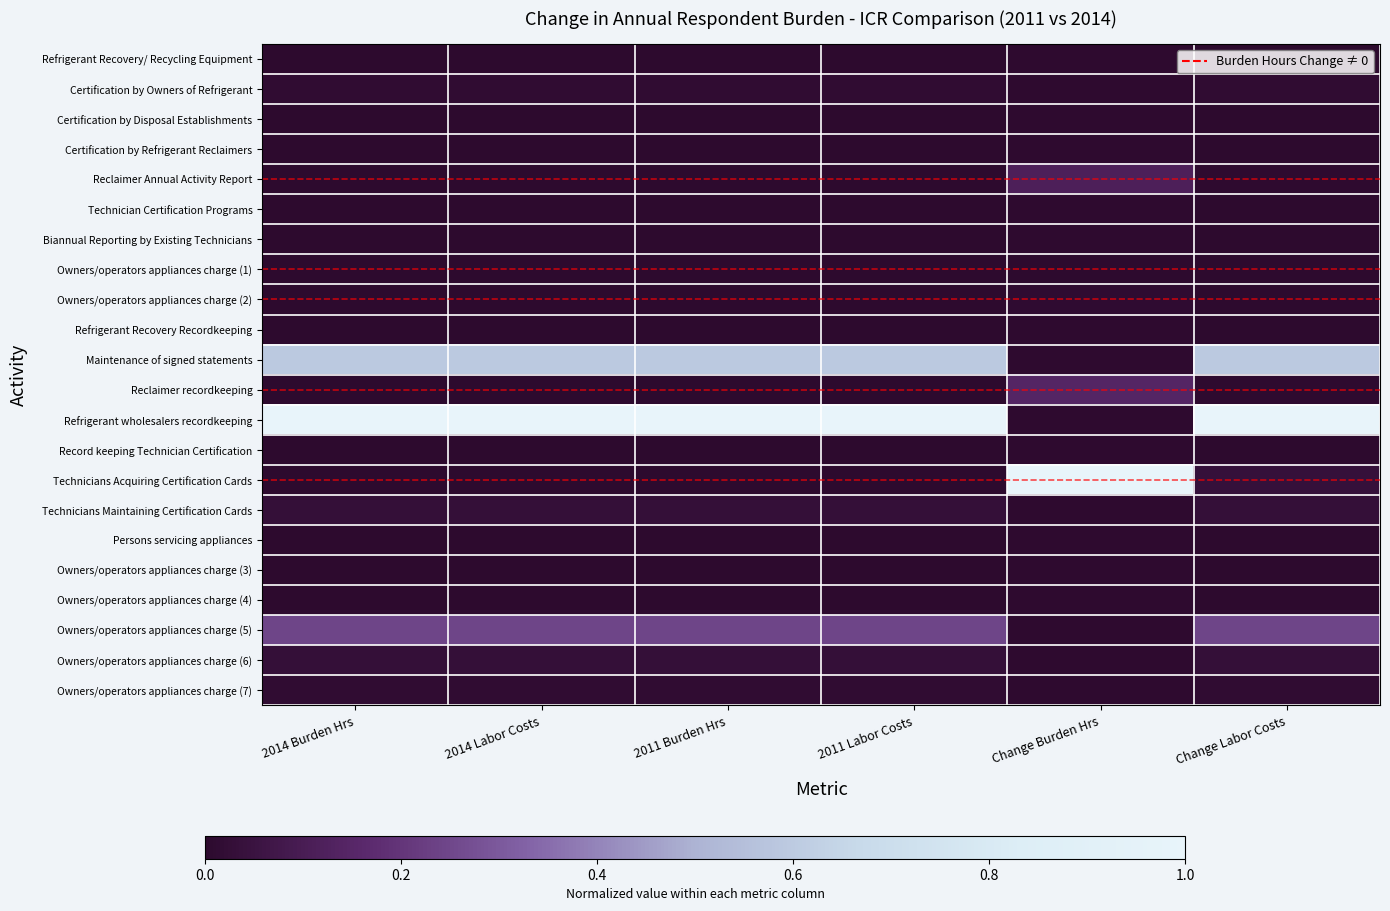

What is the spread (max minus min) of values at Change Burden Hrs?

1.0